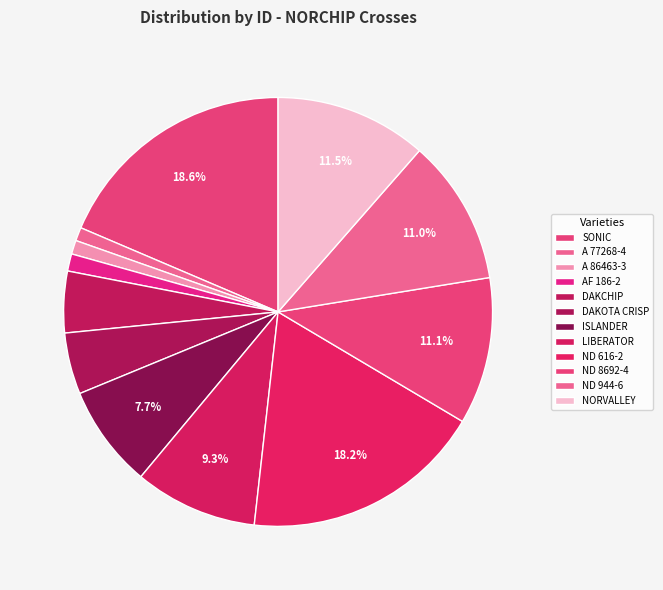

How many slices are in this pie chart?

12